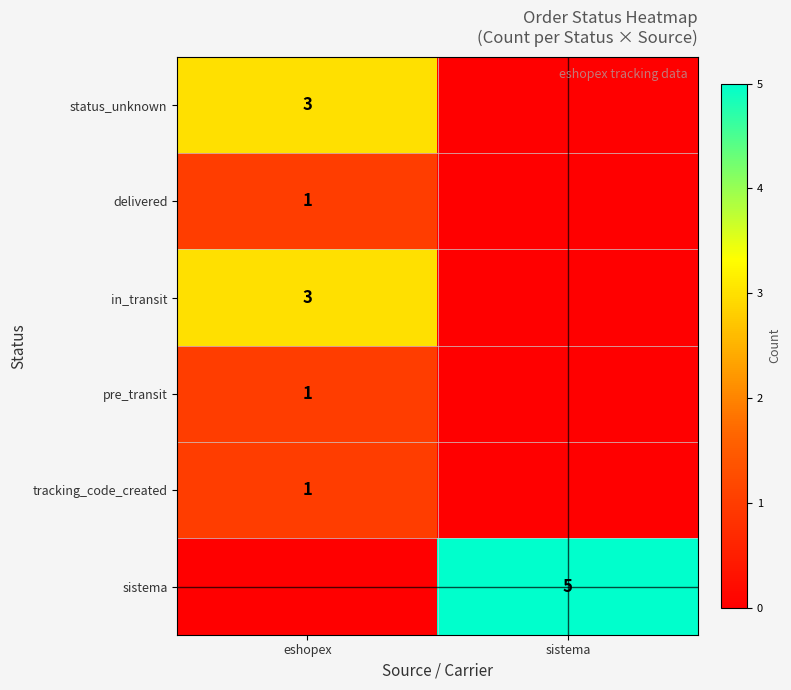

The status_unknown series shows 4 at eshopex. True or false?

False